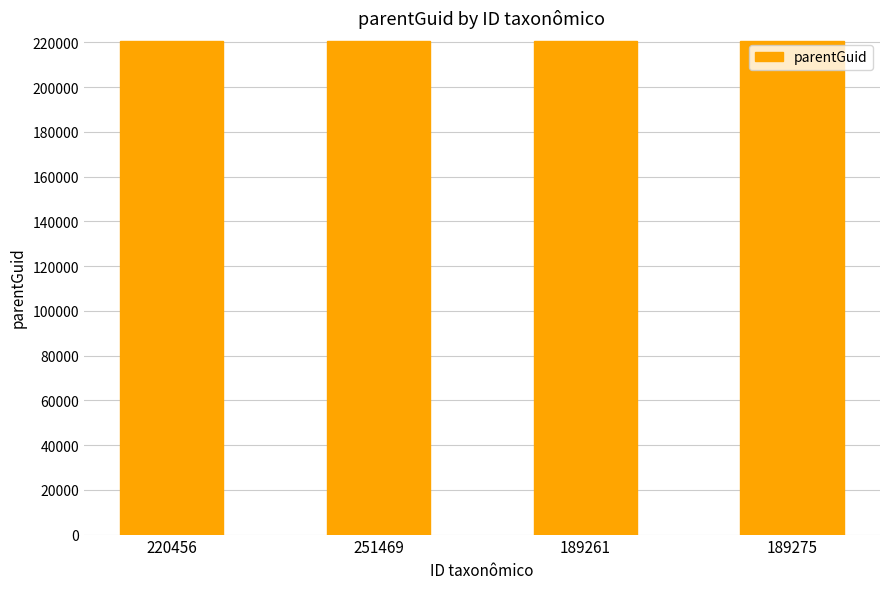

What is the ratio of the value at 220456 to the value at 189275?

1.0